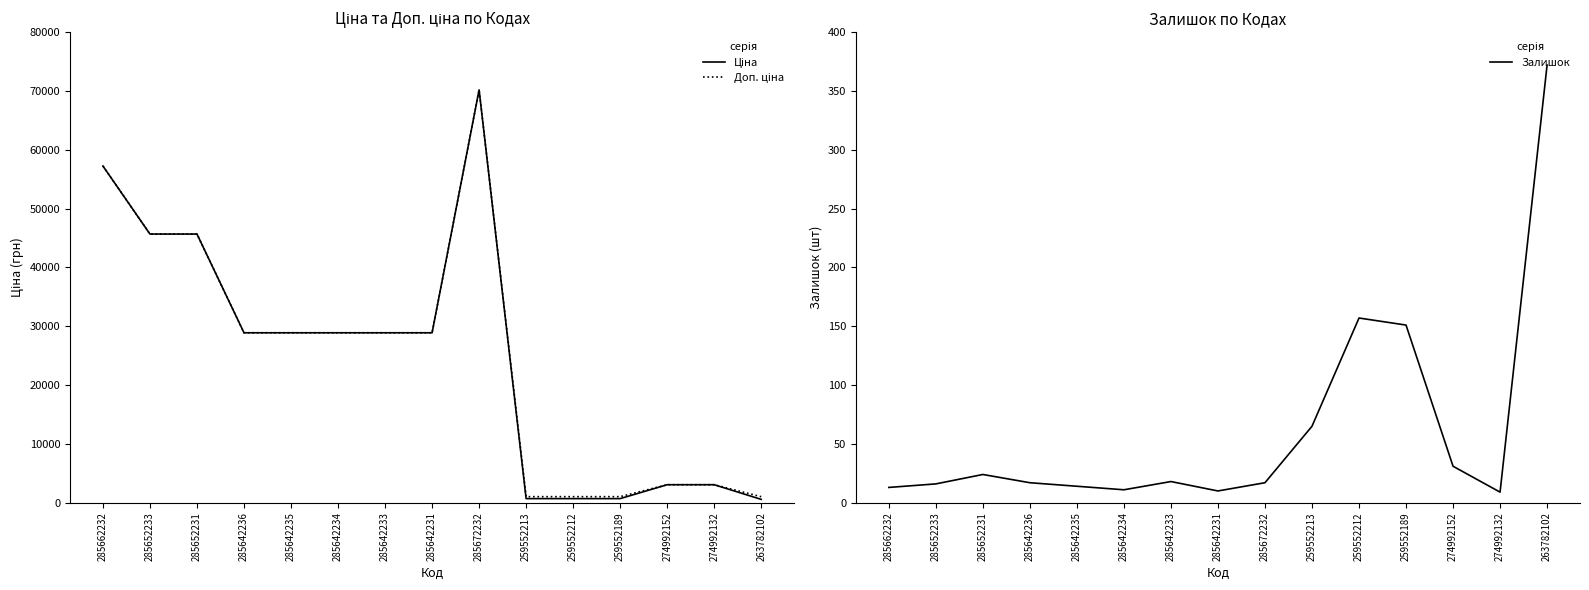

Rank the series by their maximum value, from highest to lowest.

Ціна, Доп. ціна, Залишок